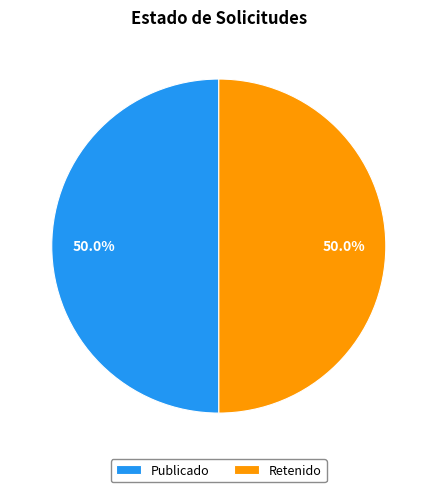

What is the ratio of the value at Publicado to the value at Retenido?

1.0